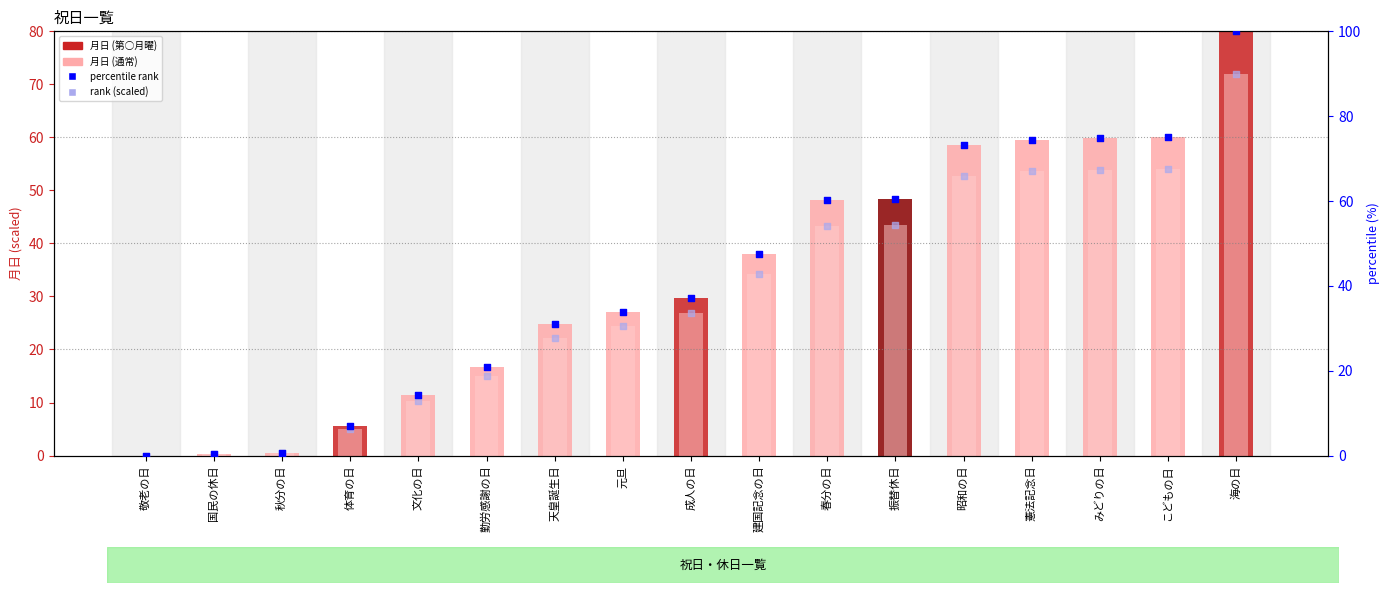

Which series reaches the maximum Y coordinate?

percentile rank